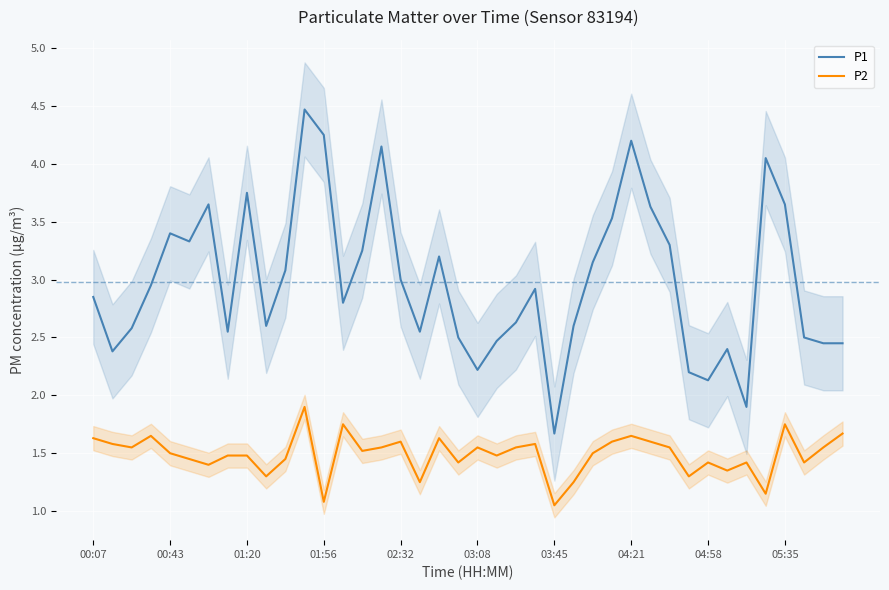

In P1, how many points are higher than both neighbors (excluding endpoints)?

10